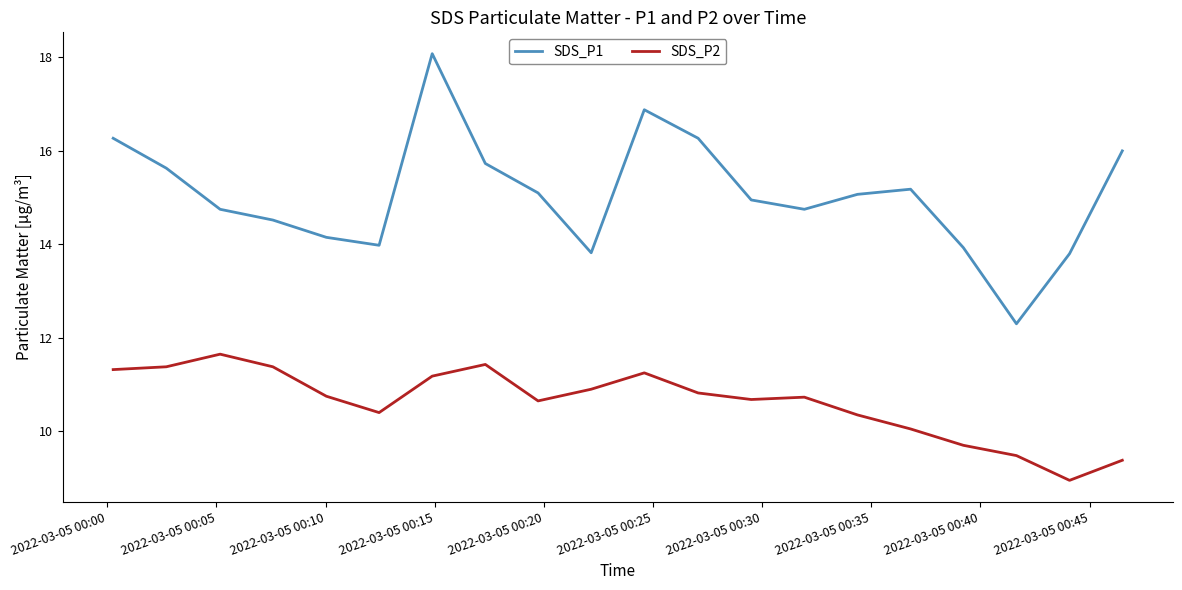

True or false: SDS_P1 and SDS_P2 intersect in this chart.

False